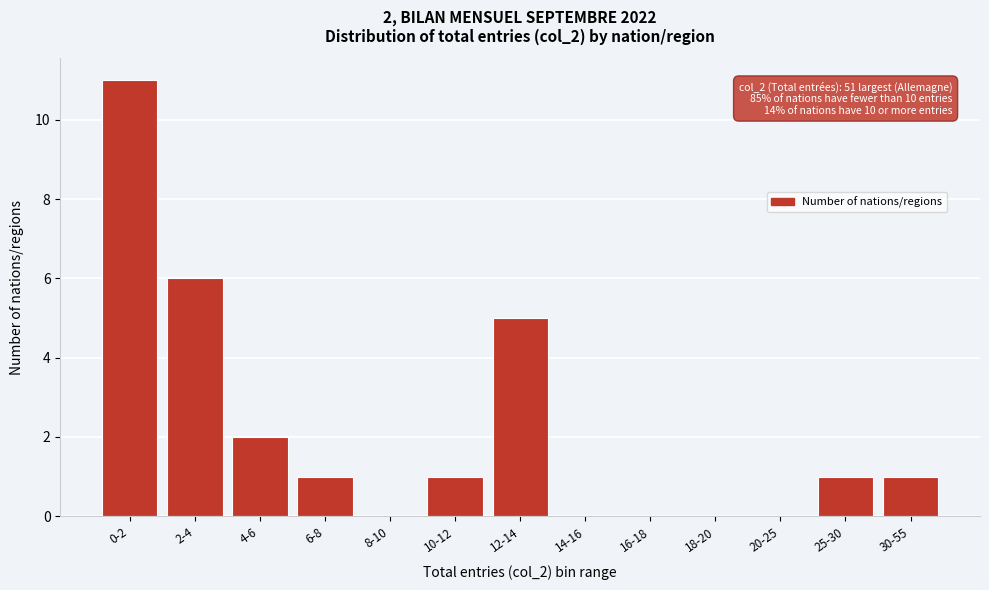

Reading right to left, transcribe all the data shown in this chart.

30-55=1	25-30=1	20-25=0	18-20=0	16-18=0	14-16=0	12-14=5	10-12=1	8-10=0	6-8=1	4-6=2	2-4=6	0-2=11